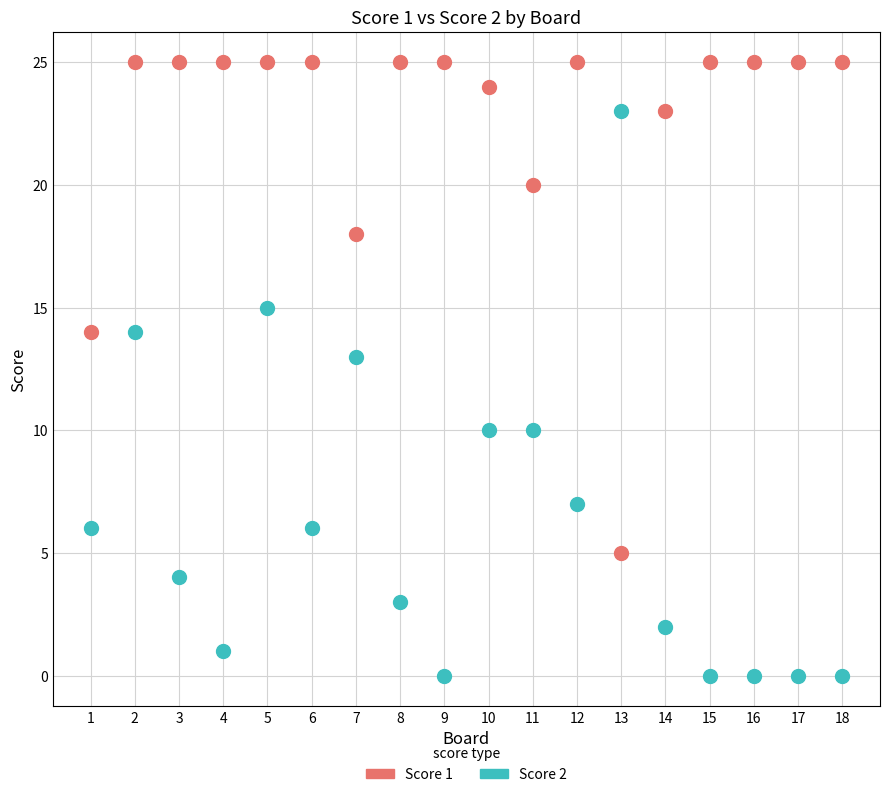

Across all series, what Y value is closest to 12?

13